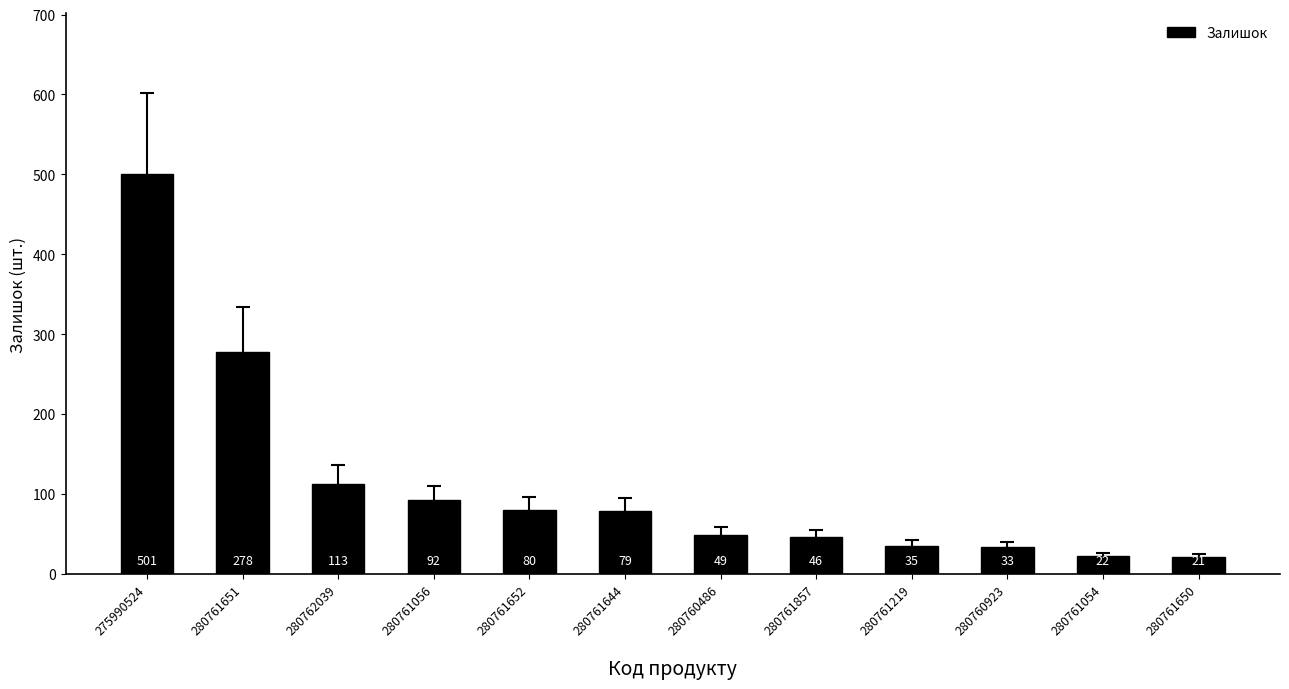

The value at 275990524 is 501. True or false?

True